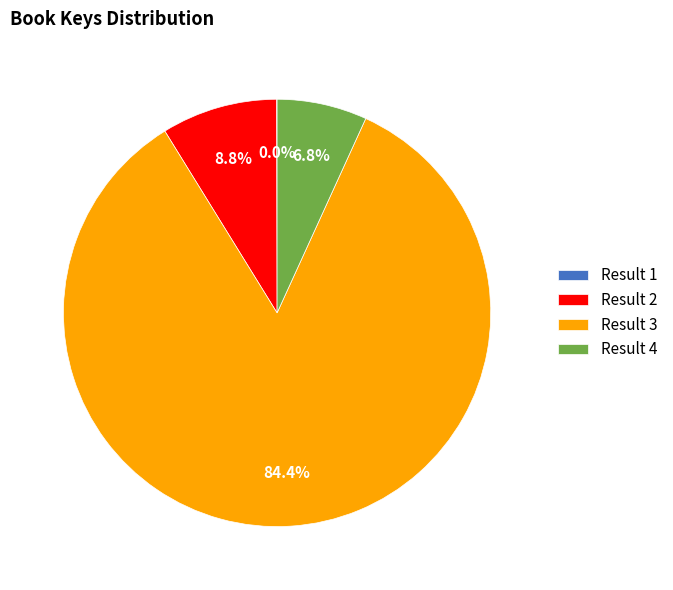

What percentage is NOT represented by Result 3?

15.6%